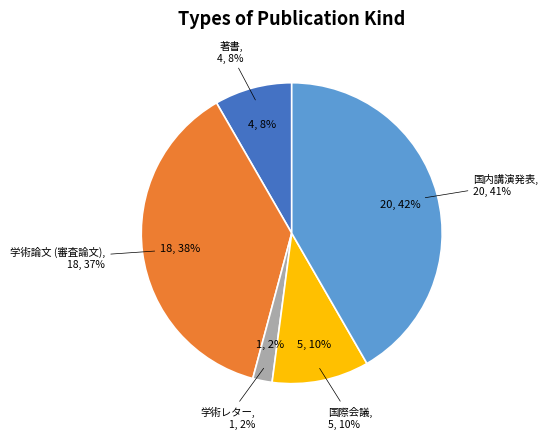

Which slice is the smallest?

学術レター